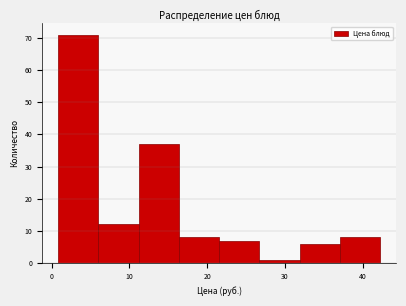

Reading left to right, transcribe this chart: for each bar, give the range it covers on the x-axis and its height. Neither the bar edges nor the heights are printed on the chart, so give them approximately, as read against the axes.

1 to 6: 71
6 to 11: 12
11 to 16: 37
16 to 22: 8
22 to 27: 7
27 to 32: 1
32 to 37: 6
37 to 42: 8